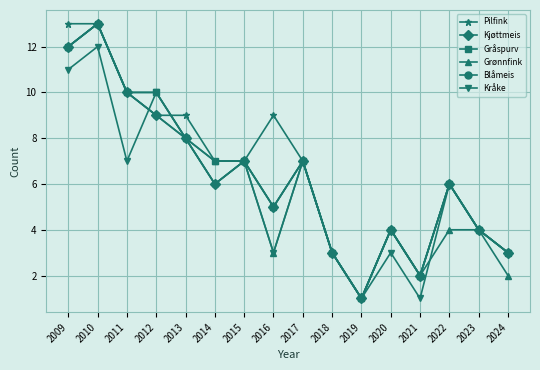

What is the sum of the Kråke values at 2017 and 2019?

8